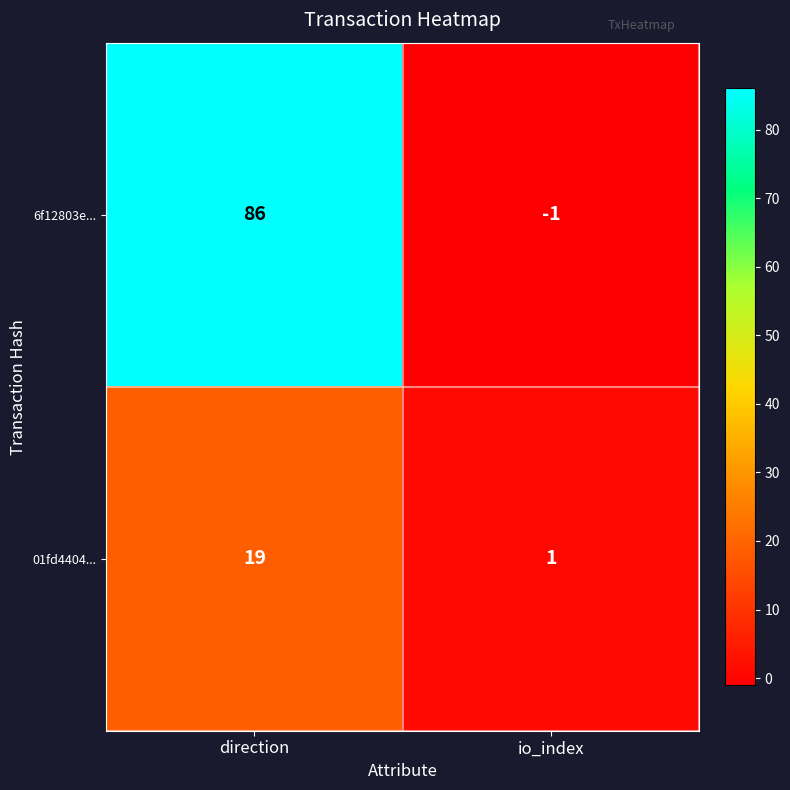

At which category is the sum across all series the highest?

direction